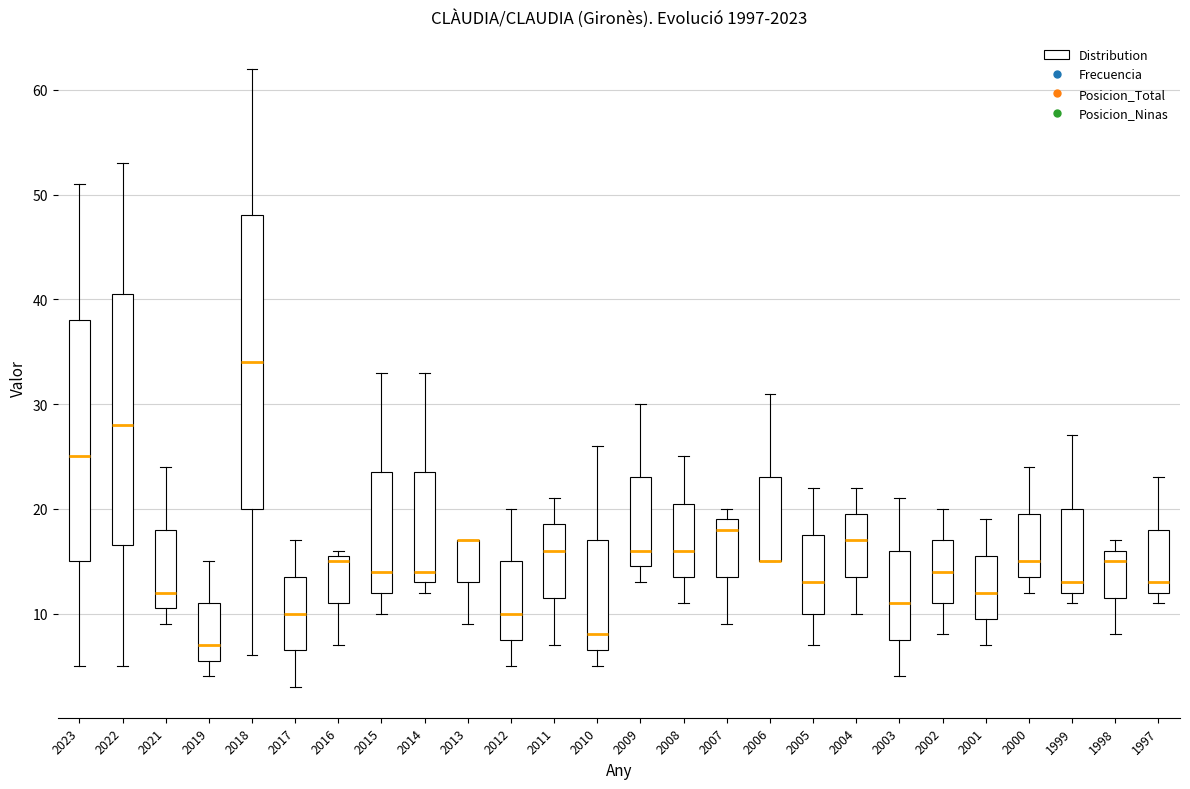

Reading left to right, read every box against the y-axis: the position of its median line, the range the box covers, and the ends of its whiskers. The values are not printed on the chart, so give them approximately, as read against the axis.

2023: median 25, box 15 to 38, whiskers 5 to 51
2022: median 28, box 17 to 41, whiskers 5 to 53
2021: median 12, box 11 to 18, whiskers 9 to 24
2019: median 7, box 6 to 11, whiskers 4 to 15
2018: median 34, box 20 to 48, whiskers 6 to 62
2017: median 10, box 7 to 14, whiskers 3 to 17
2016: median 15, box 11 to 16, whiskers 7 to 16 (just above the box's upper edge)
2015: median 14, box 12 to 24, whiskers 10 to 33
2014: median 14, box 13 to 24, whiskers 12 to 33
2013: median 17 (drawn on the box's upper edge), box 13 to 17, whiskers 9 to 17
2012: median 10, box 8 to 15, whiskers 5 to 20
2011: median 16, box 12 to 19, whiskers 7 to 21
2010: median 8, box 7 to 17, whiskers 5 to 26
2009: median 16, box 15 to 23, whiskers 13 to 30
2008: median 16, box 14 to 21, whiskers 11 to 25
2007: median 18, box 14 to 19, whiskers 9 to 20
2006: median 15 (drawn on the box's lower edge), box 15 to 23, whiskers 15 to 31
2005: median 13, box 10 to 18, whiskers 7 to 22
2004: median 17, box 14 to 20, whiskers 10 to 22
2003: median 11, box 8 to 16, whiskers 4 to 21
2002: median 14, box 11 to 17, whiskers 8 to 20
2001: median 12, box 10 to 16, whiskers 7 to 19
2000: median 15, box 14 to 20, whiskers 12 to 24
1999: median 13, box 12 to 20, whiskers 11 to 27
1998: median 15, box 12 to 16, whiskers 8 to 17
1997: median 13, box 12 to 18, whiskers 11 to 23